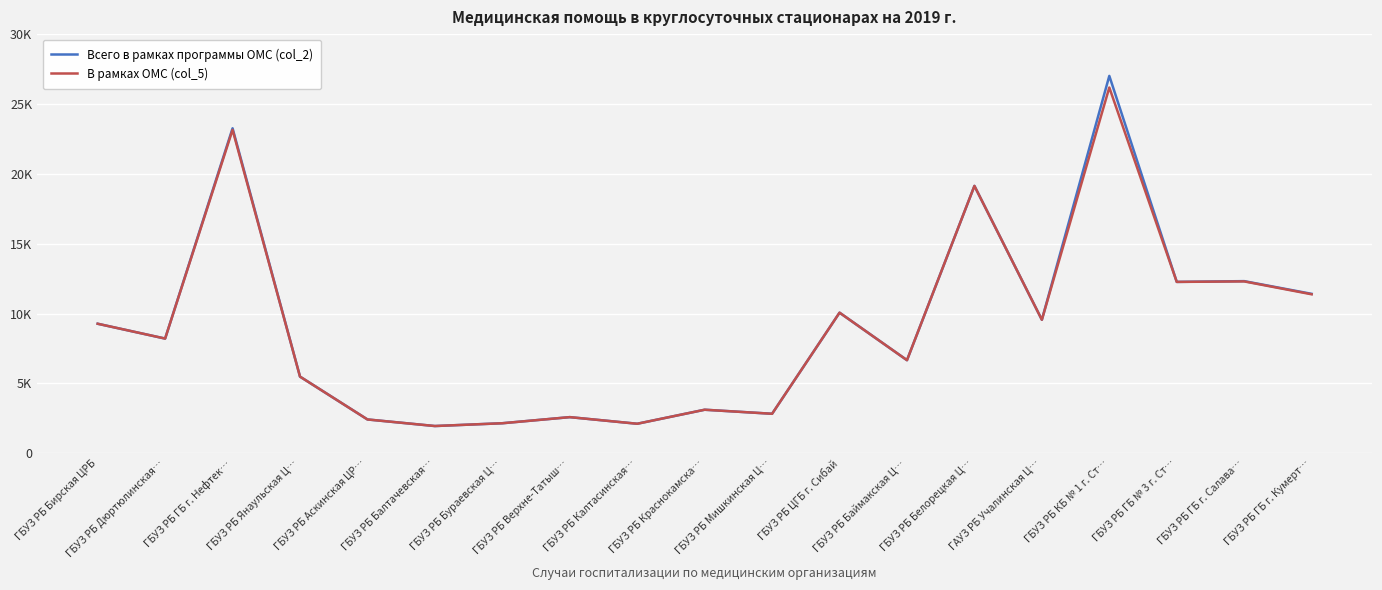

In Всего в рамках программы ОМС (col_2), how many points are higher than both neighbors (excluding endpoints)?

7